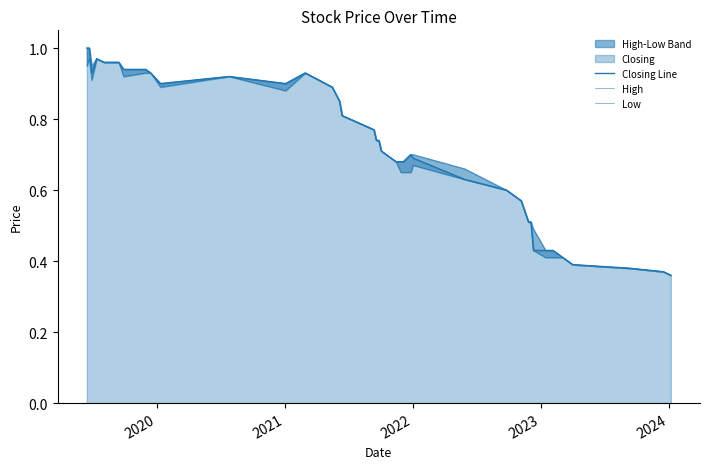

True or false: Low and High intersect in this chart.

False